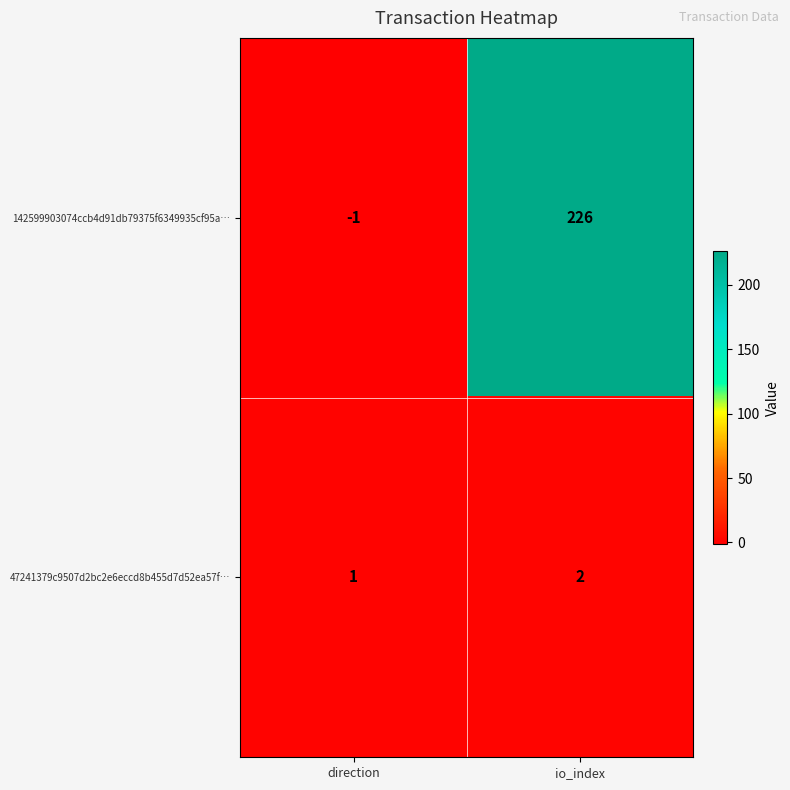

Which series has the largest range (max minus min)?

142599903074ccb4d91db79375f6349935cf95a…